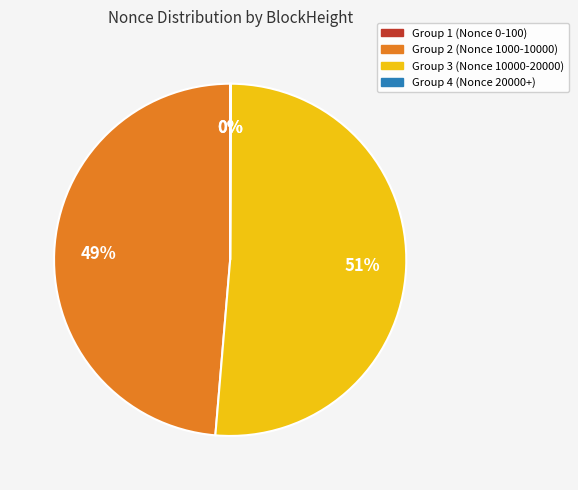

What percentage is the Group 3 (Nonce 10000-20000) slice, to the nearest percent?

51%